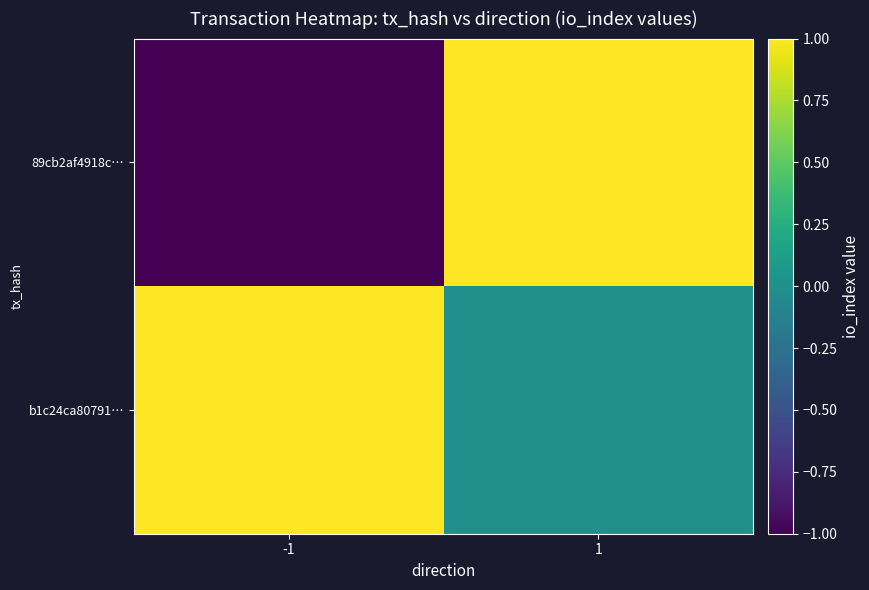

At how many categories does at least one series exceed 0?

2